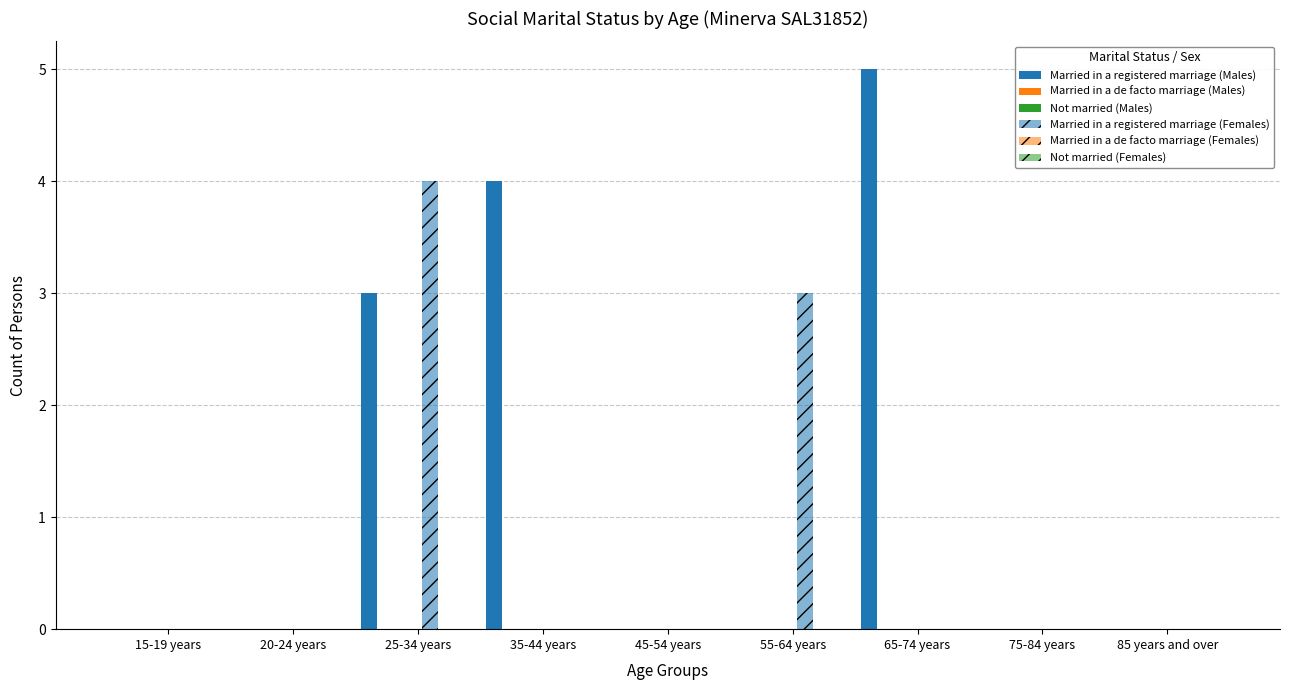

Which series has the largest total across all categories?

Married in a registered marriage (Males)